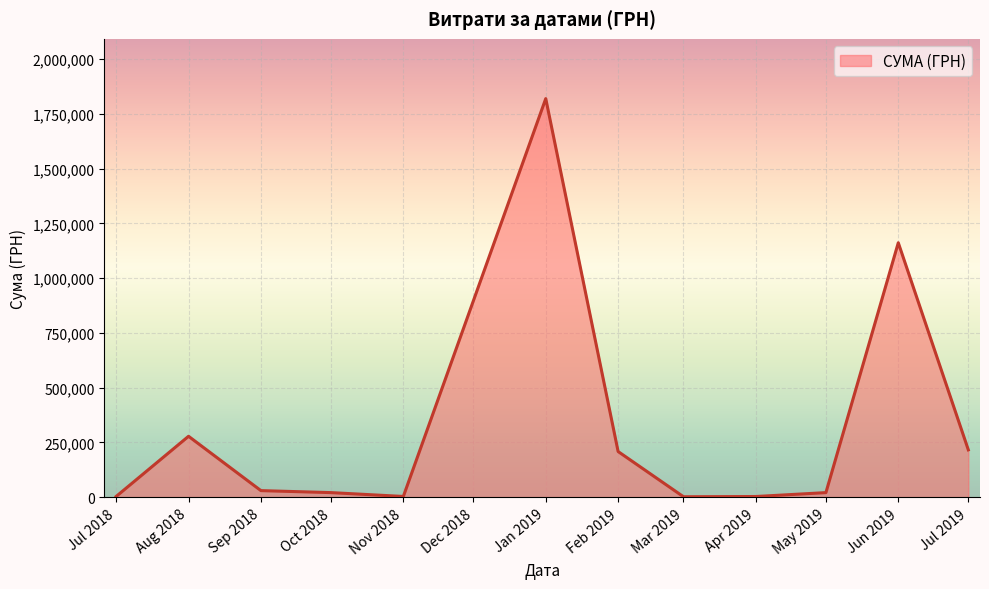

What is the change in value from Aug 2018 to Jun 2019?

+883838.9